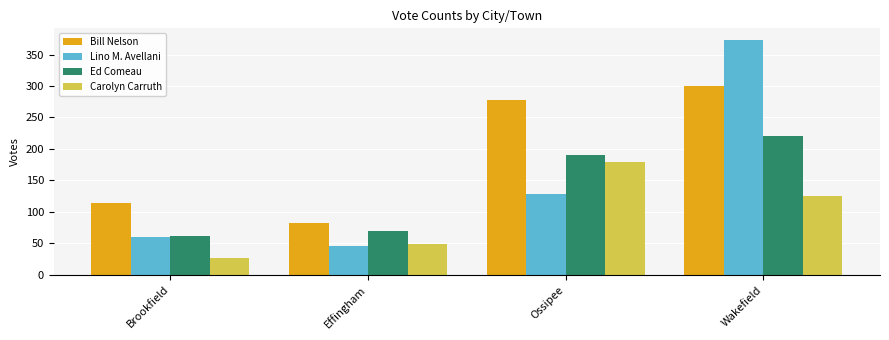

What is the maximum value shown in the chart?

373